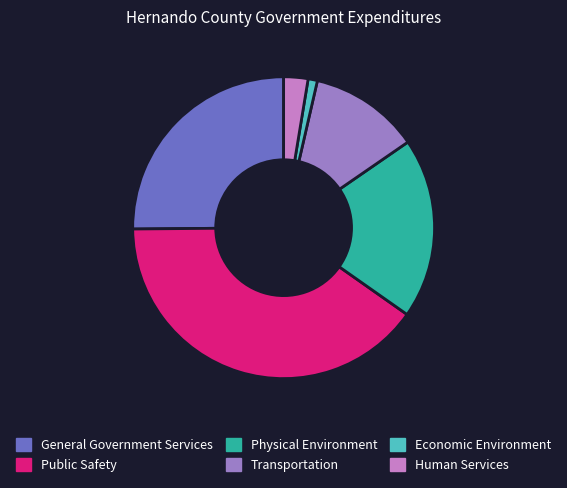

Which has a higher value, Human Services or Physical Environment?

Physical Environment